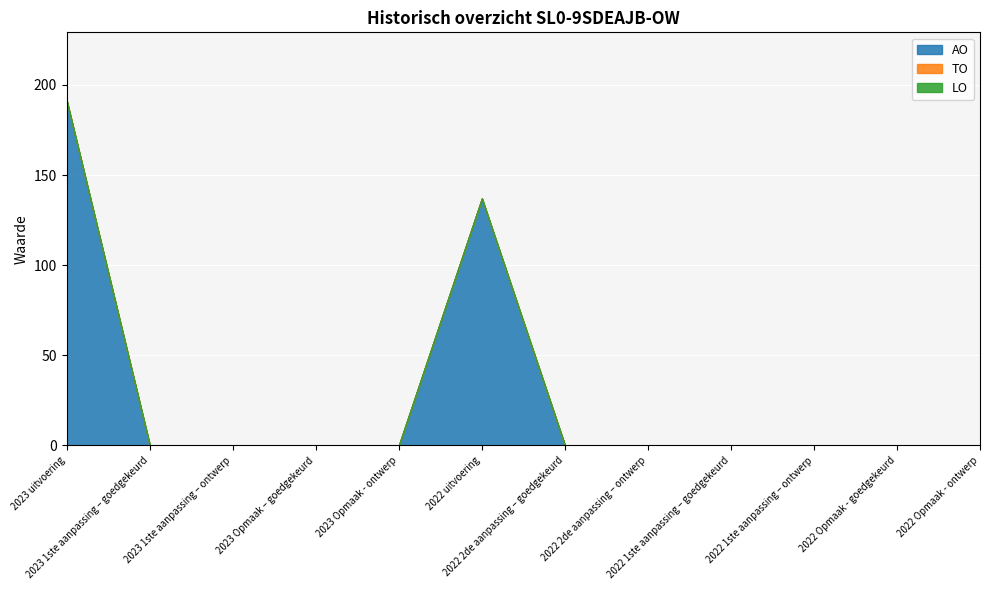

True or false: LO has more than 0 interior local peaks.

False